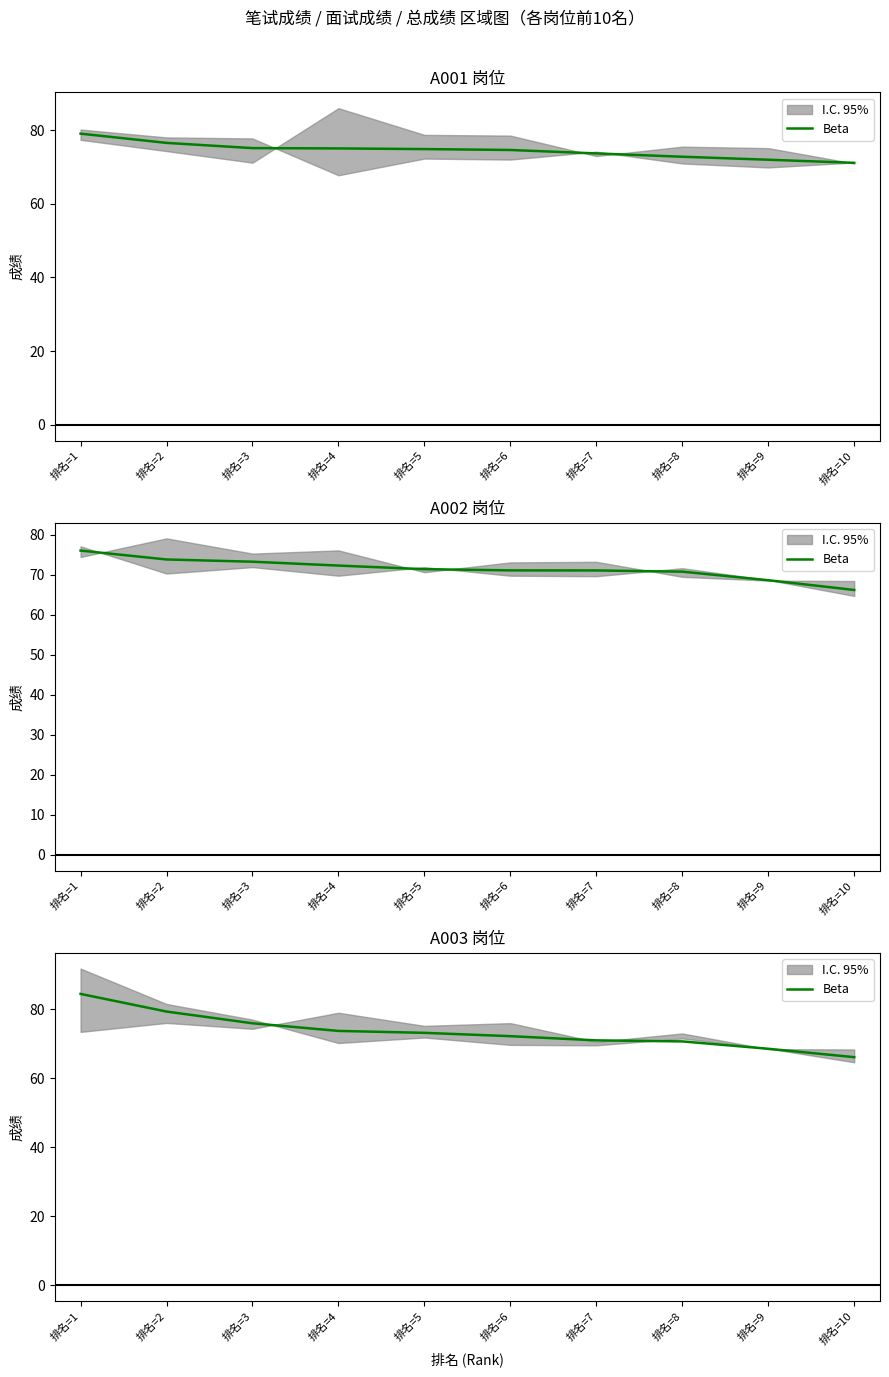

What is the change in value from 排名=4 to 排名=10?

-7.6